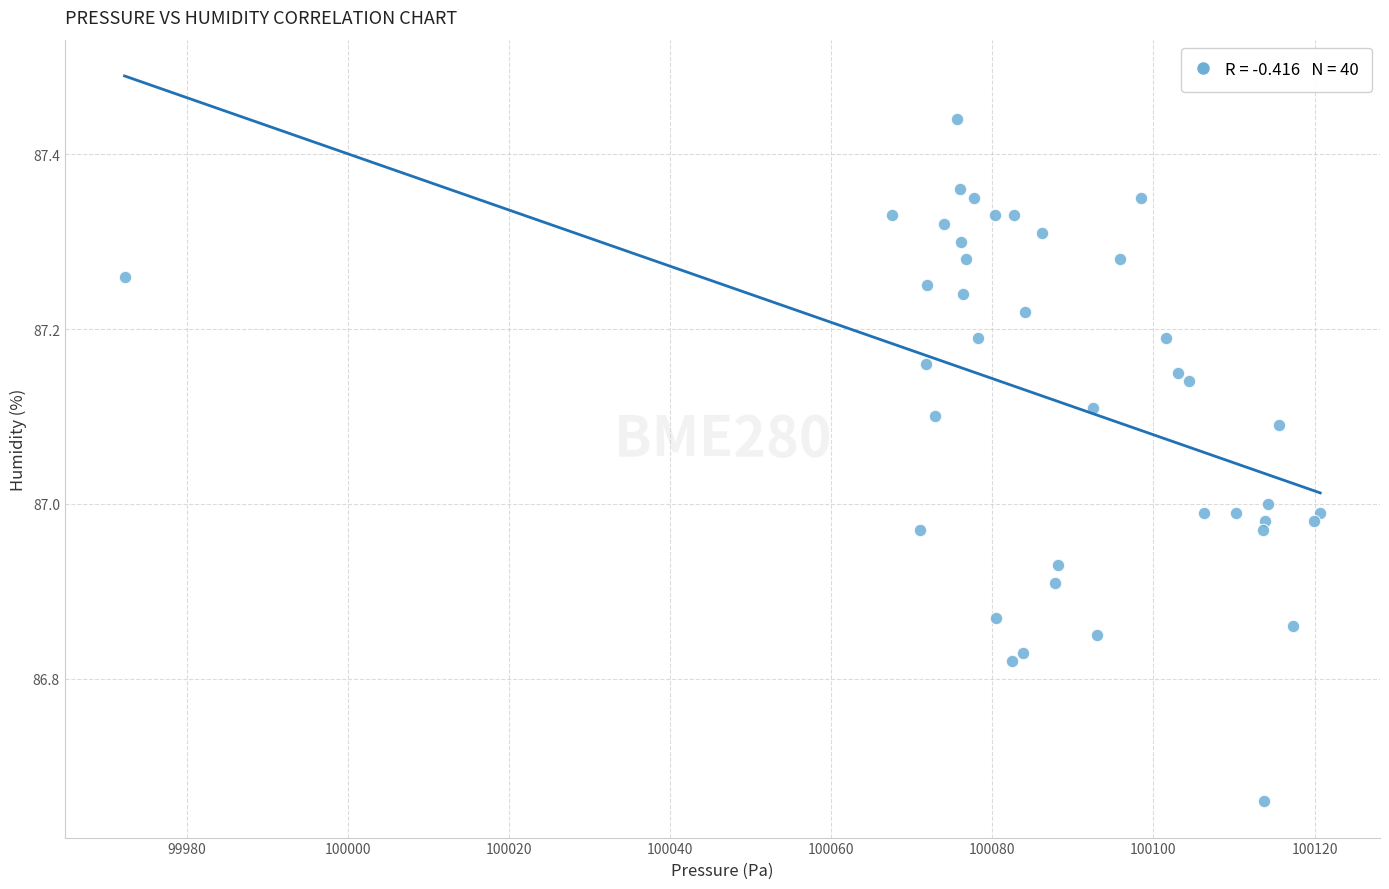

What is the range of Y values (max minus min)?

0.8